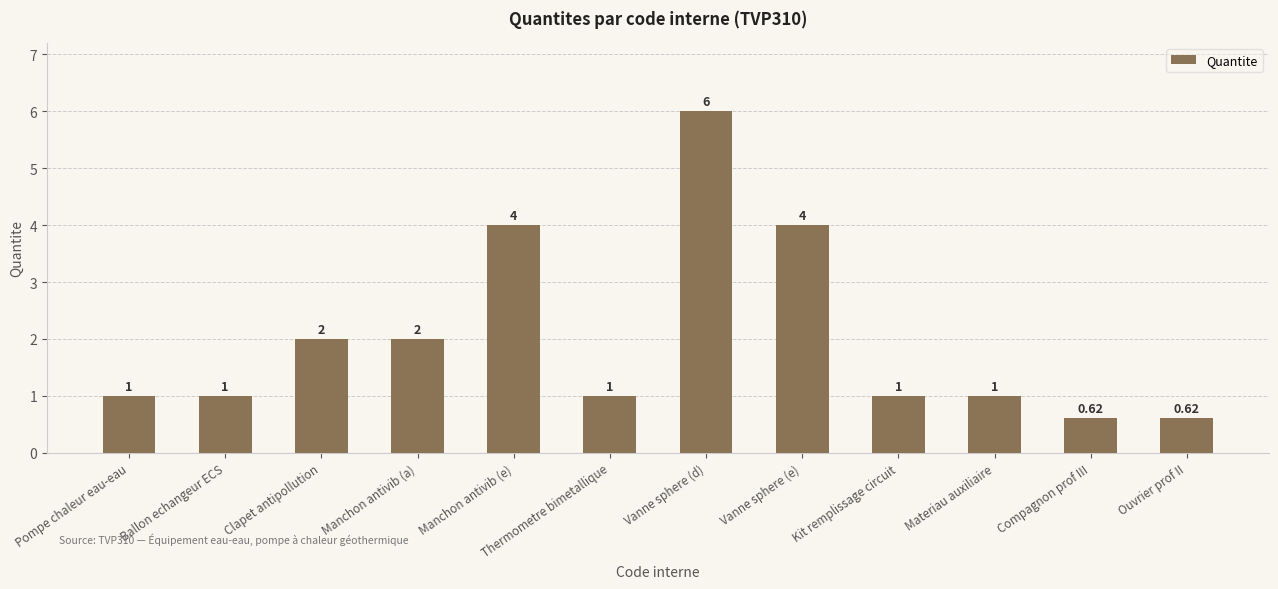

What is the difference between the maximum and second lowest values?

5.4